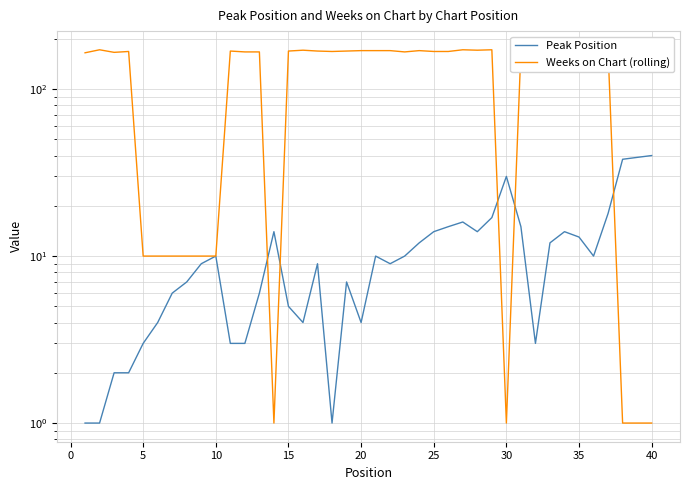

Which series ends up on top after the final intersection of Peak Position and Weeks on Chart (rolling)?

Peak Position